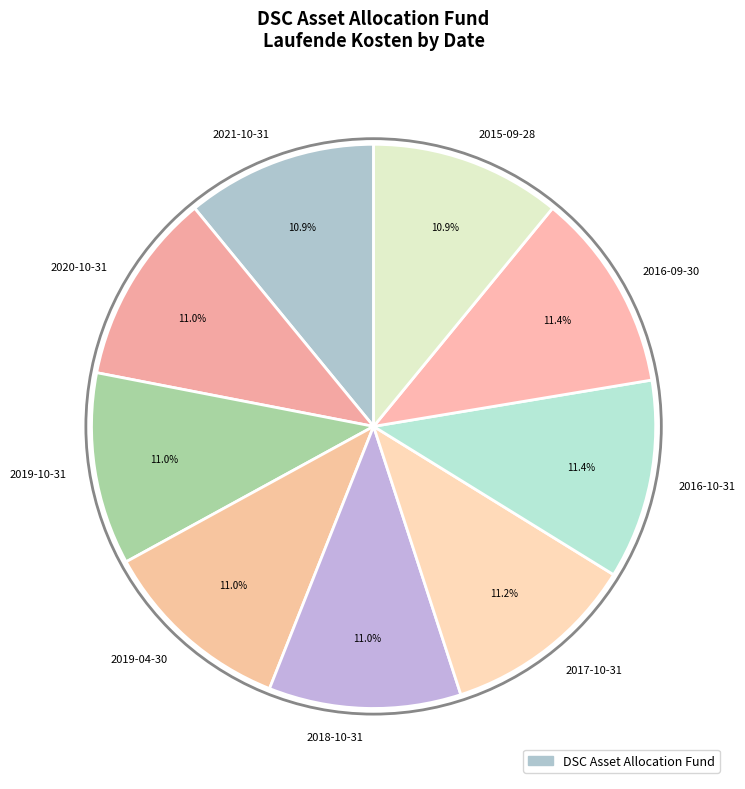

To the nearest percent, what percentage of the pie is 2019-10-31?

11%